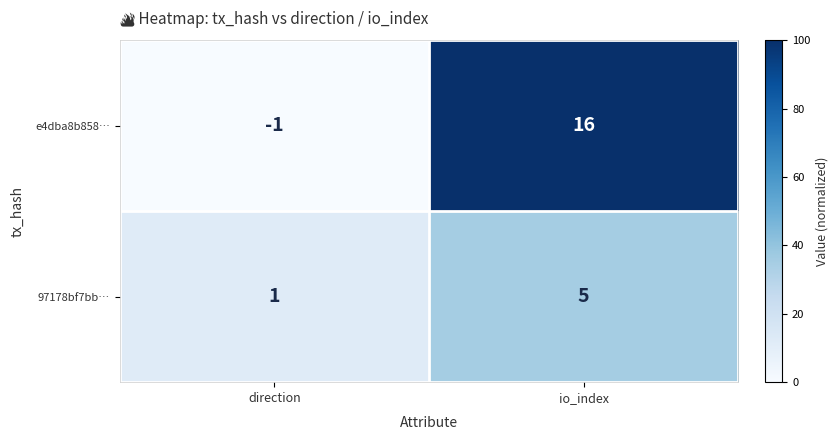

List the series in order of their overall mean, lowest first.

97178bf7bb…, e4dba8b858…